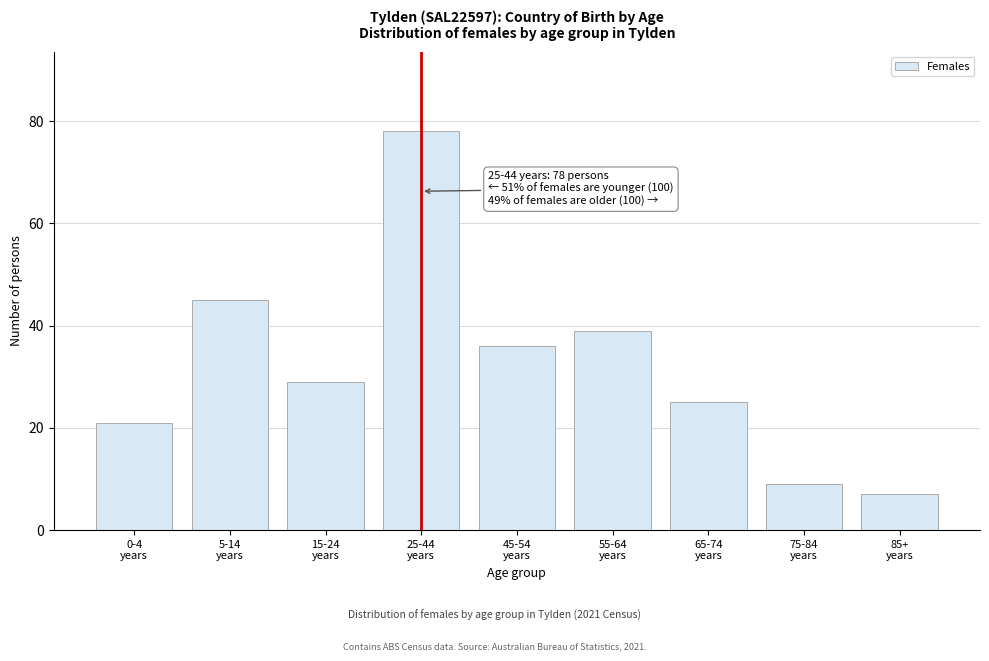

Reading right to left, extract all data points from this chart.

7	9	25	39	36	78	29	45	21